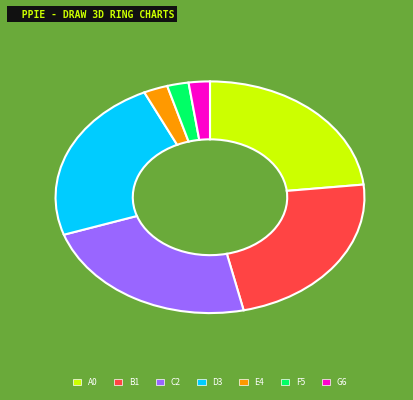

Is there any slice that represents more than half of the pie?

No